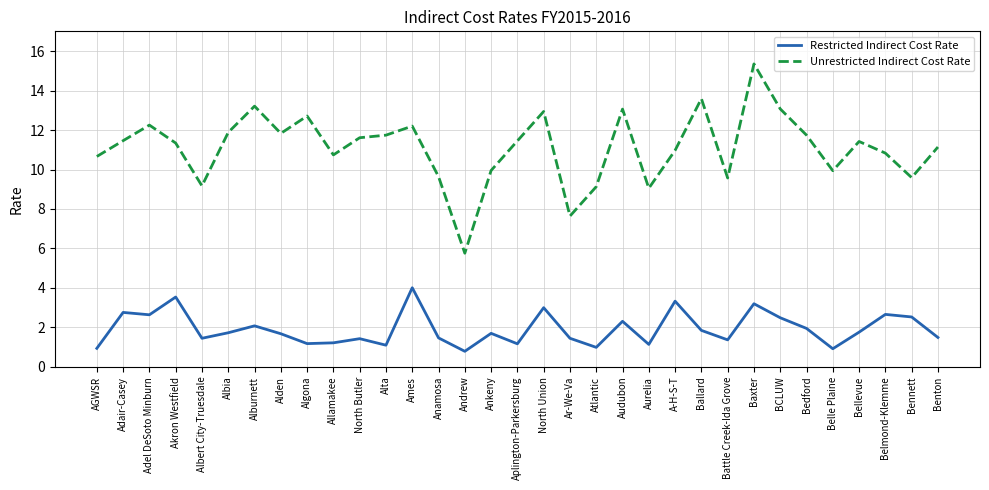

True or false: Restricted Indirect Cost Rate and Unrestricted Indirect Cost Rate cross at least once.

False